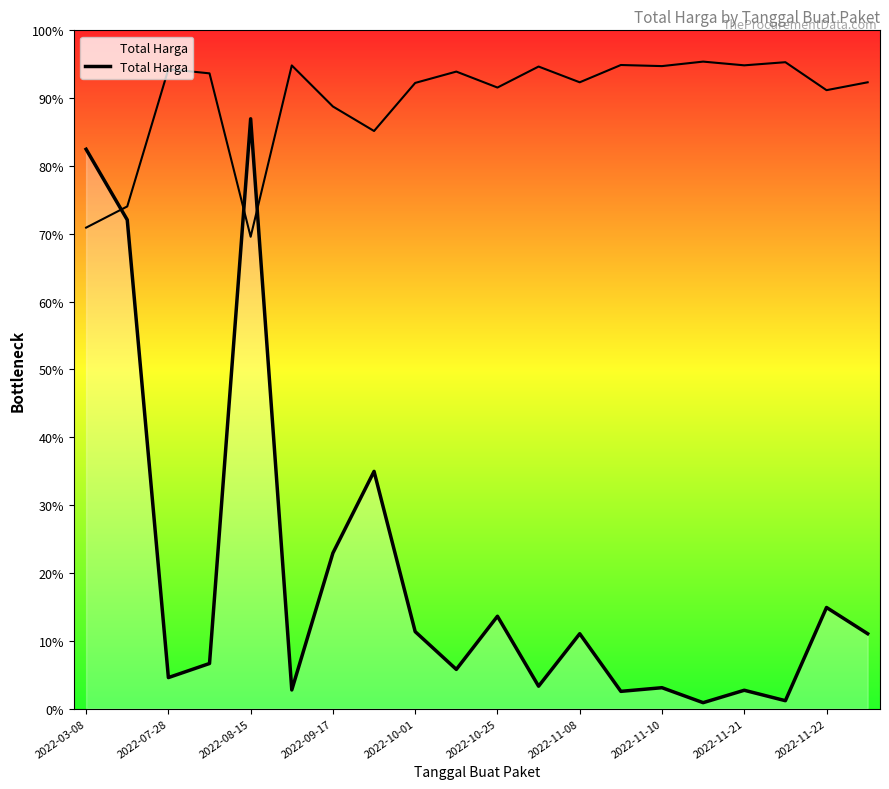

How many distinct data groups are displayed?

1